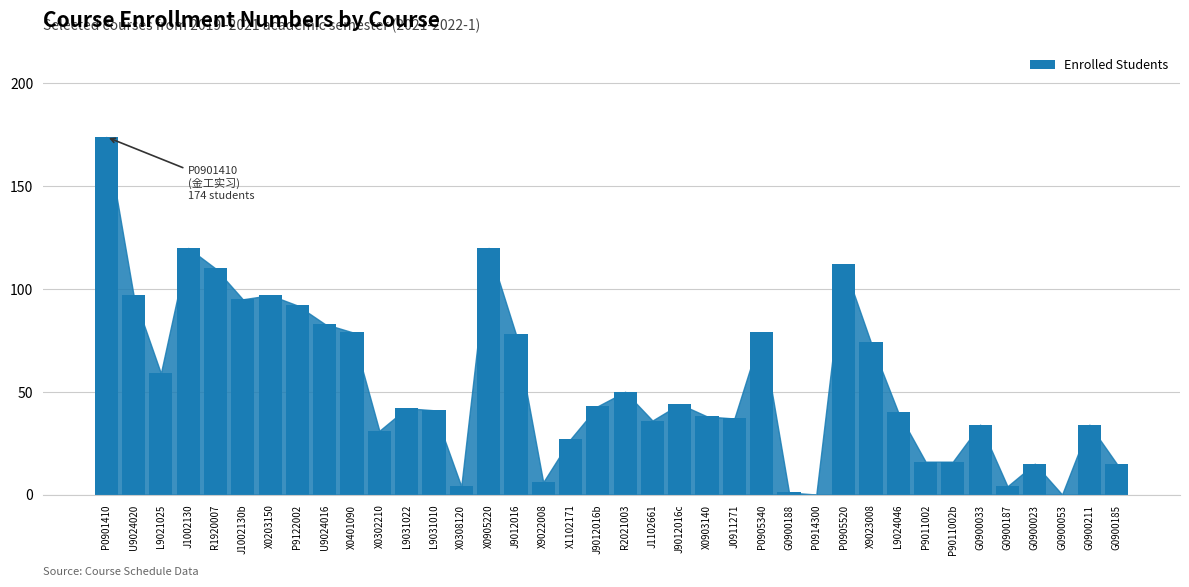

Is it true that the value at G0900211 is 17?

False